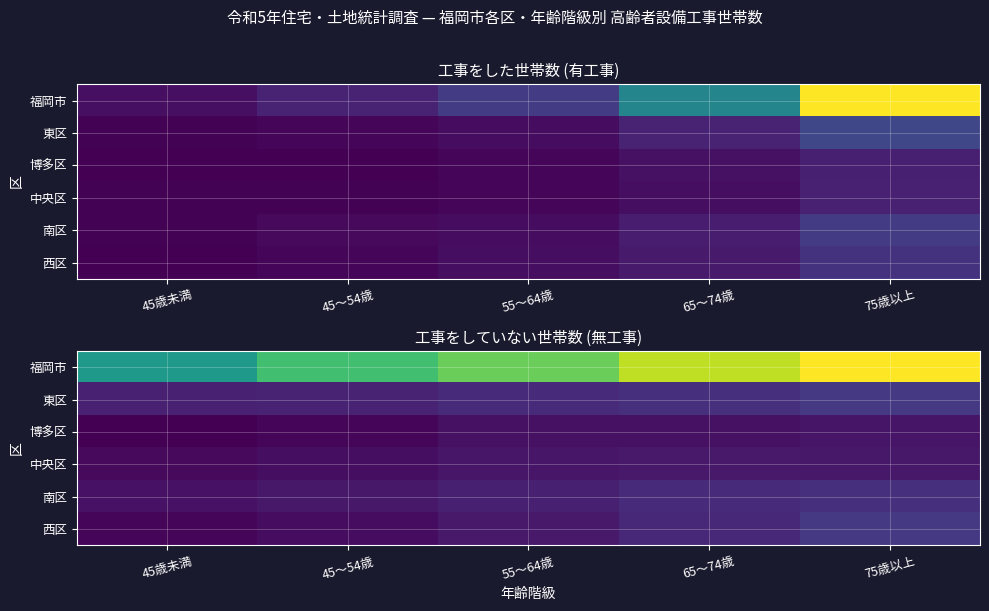

Between 75歳以上 and 65～74歳, which is larger?

75歳以上